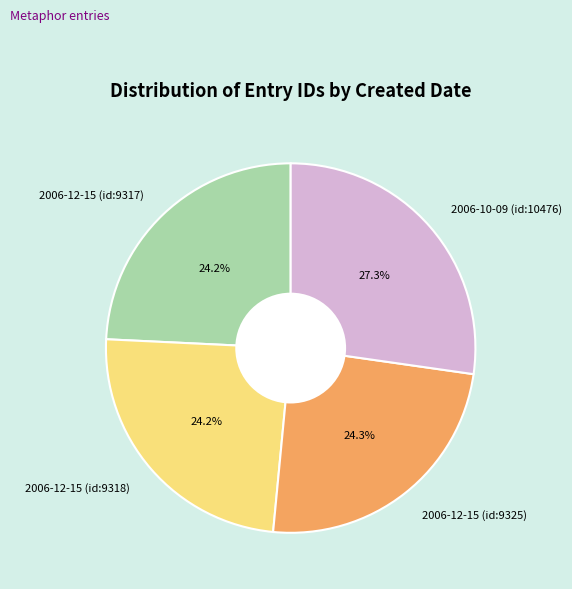

To the nearest percent, what is the average slice percentage?

25%